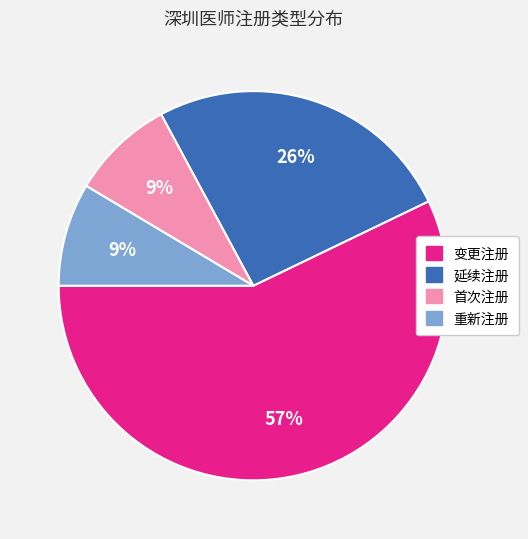

How many segments does this pie chart have?

4